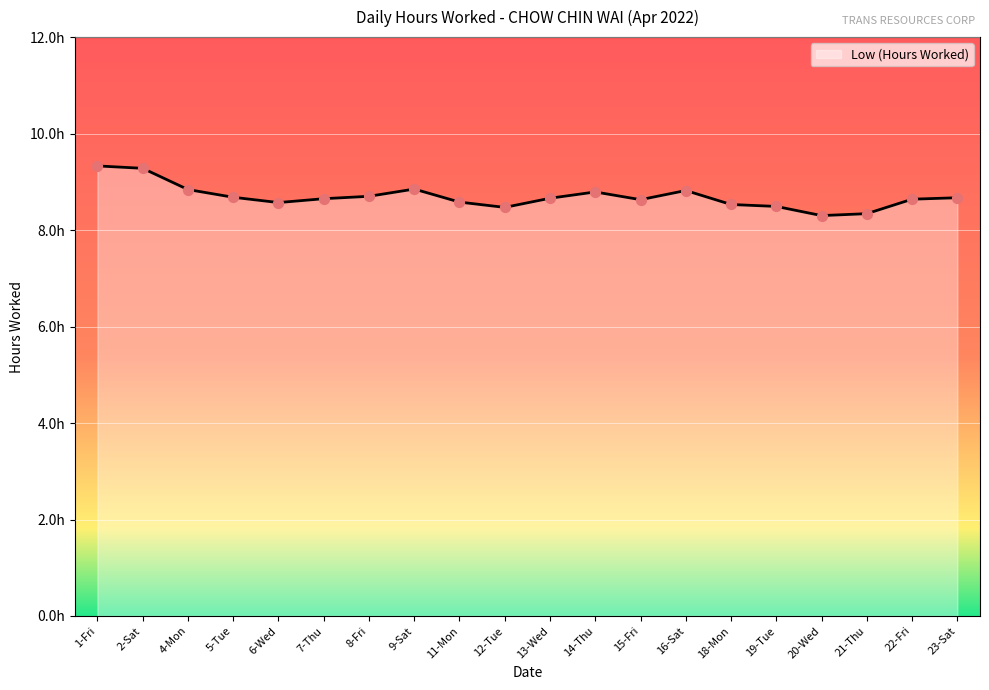

Which has a higher value, 2-Sat or 6-Wed?

2-Sat